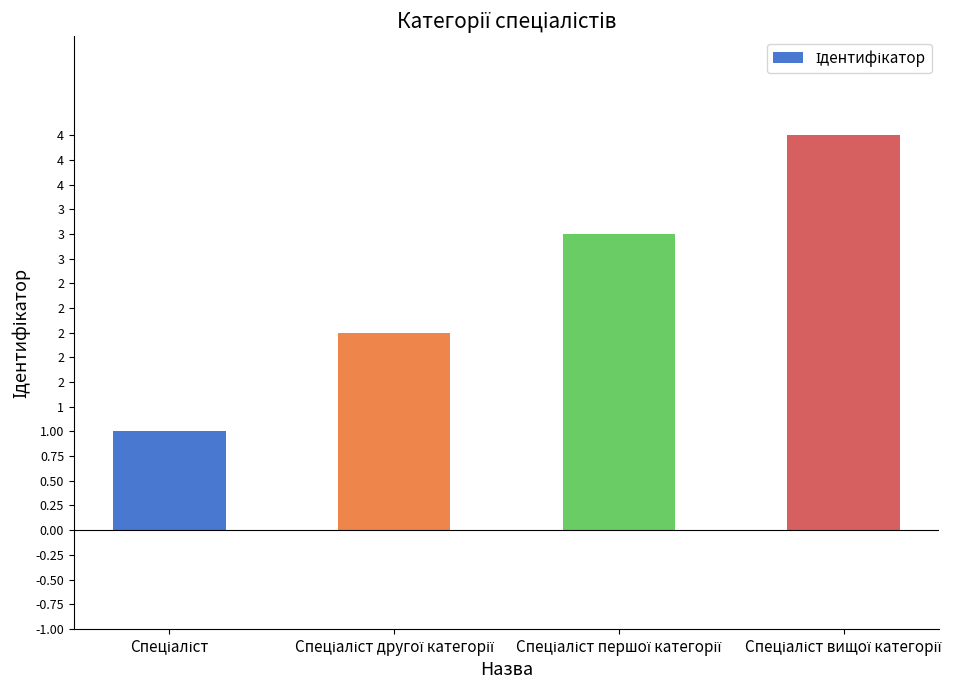

Rank the categories by value from lowest to highest.

Спеціаліст, Спеціаліст другої категорії, Спеціаліст першої категорії, Спеціаліст вищої категорії